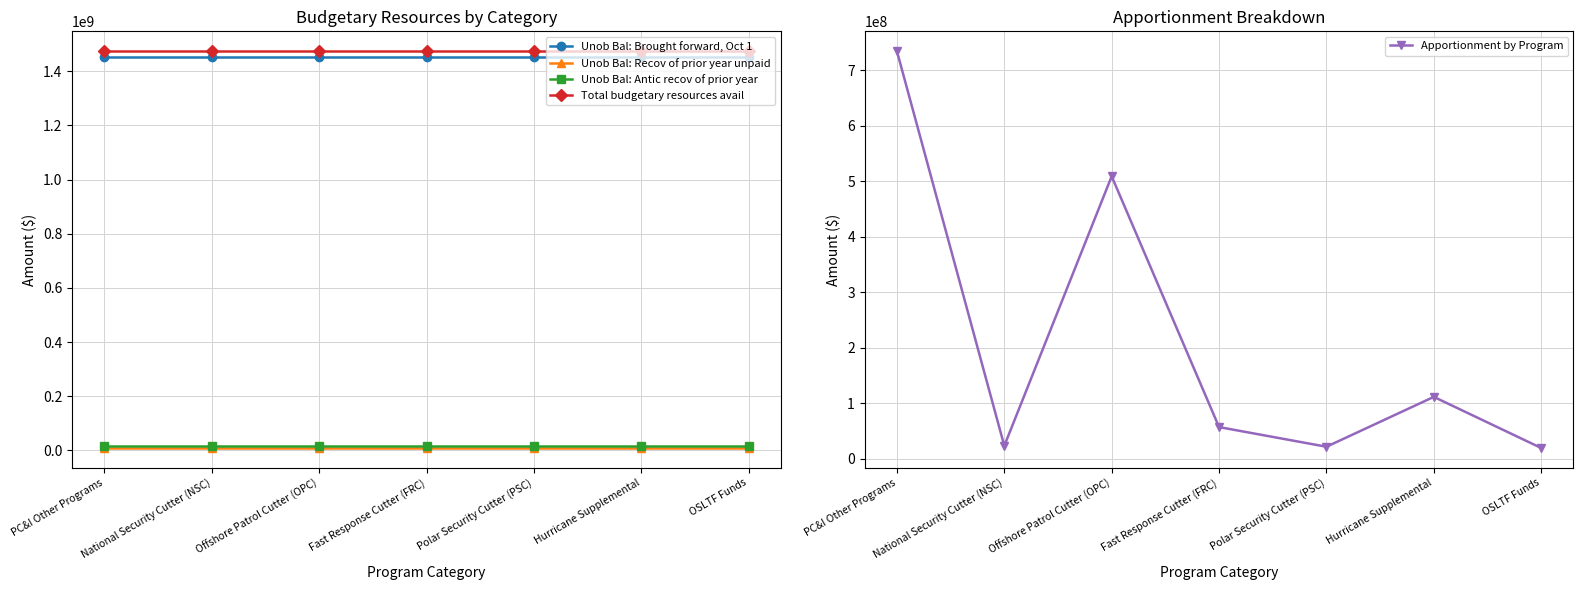

True or false: Unob Bal: Brought forward, Oct 1 and Apportionment by Program cross at least once.

False